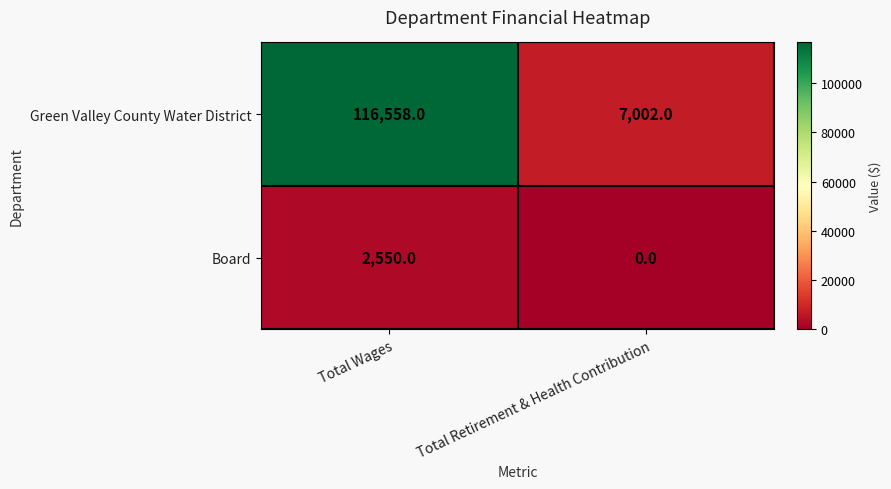

What is the greatest value displayed?

116558